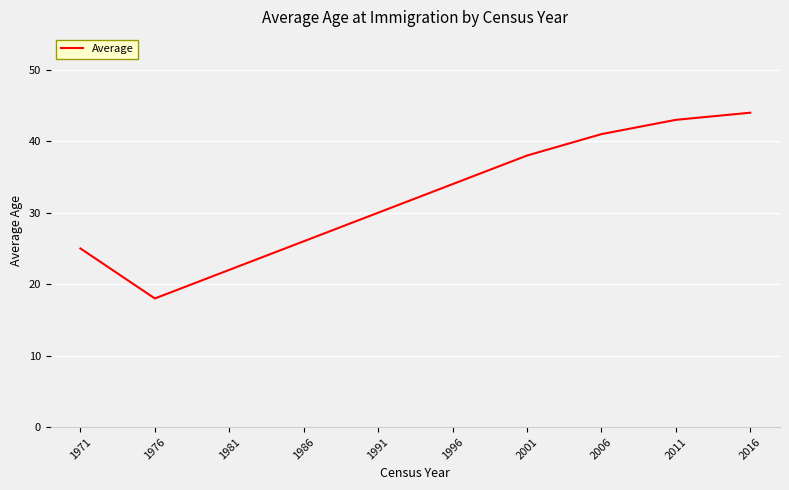

Count the number of data series in this chart.

1